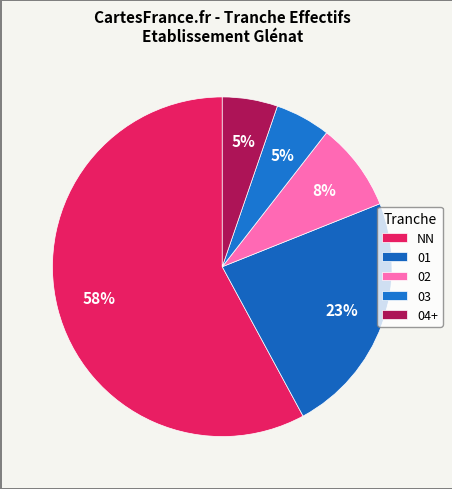

What is the largest slice in the pie chart?

NN